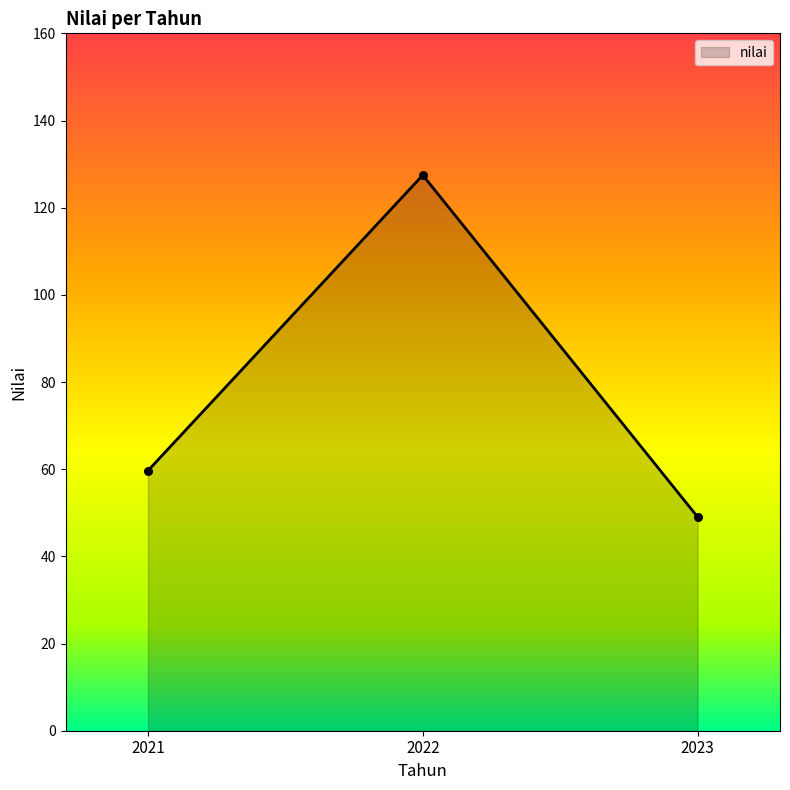

What is the change in value from 2021 to 2023?

-10.6